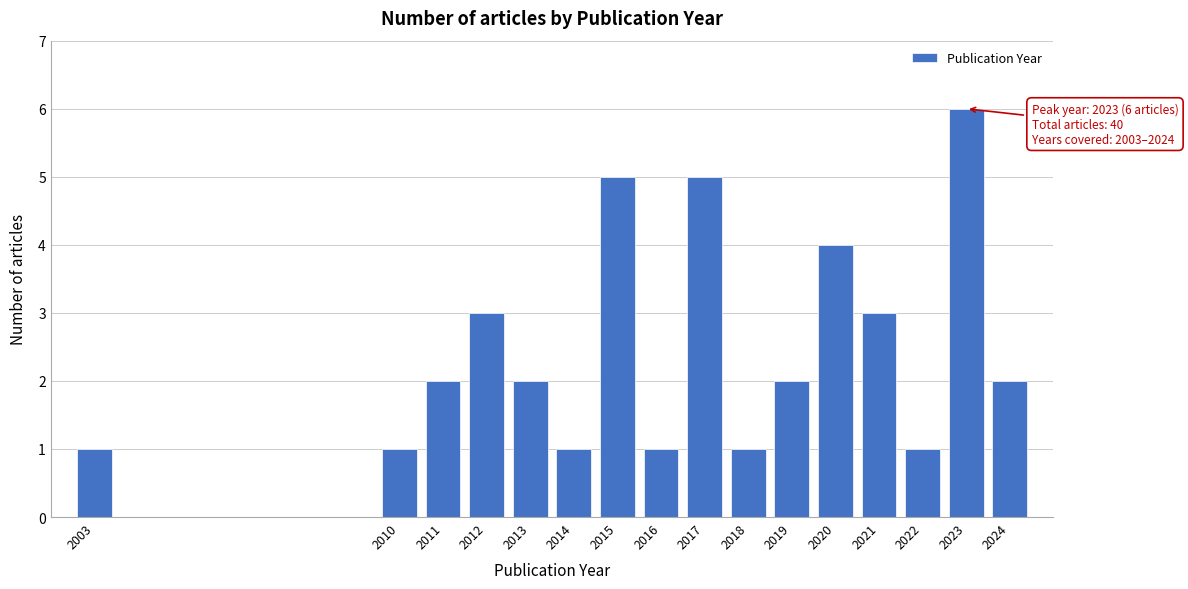

Reading left to right, what are all the values shown in this chart?

2003=1	2010=1	2011=2	2012=3	2013=2	2014=1	2015=5	2016=1	2017=5	2018=1	2019=2	2020=4	2021=3	2022=1	2023=6	2024=2